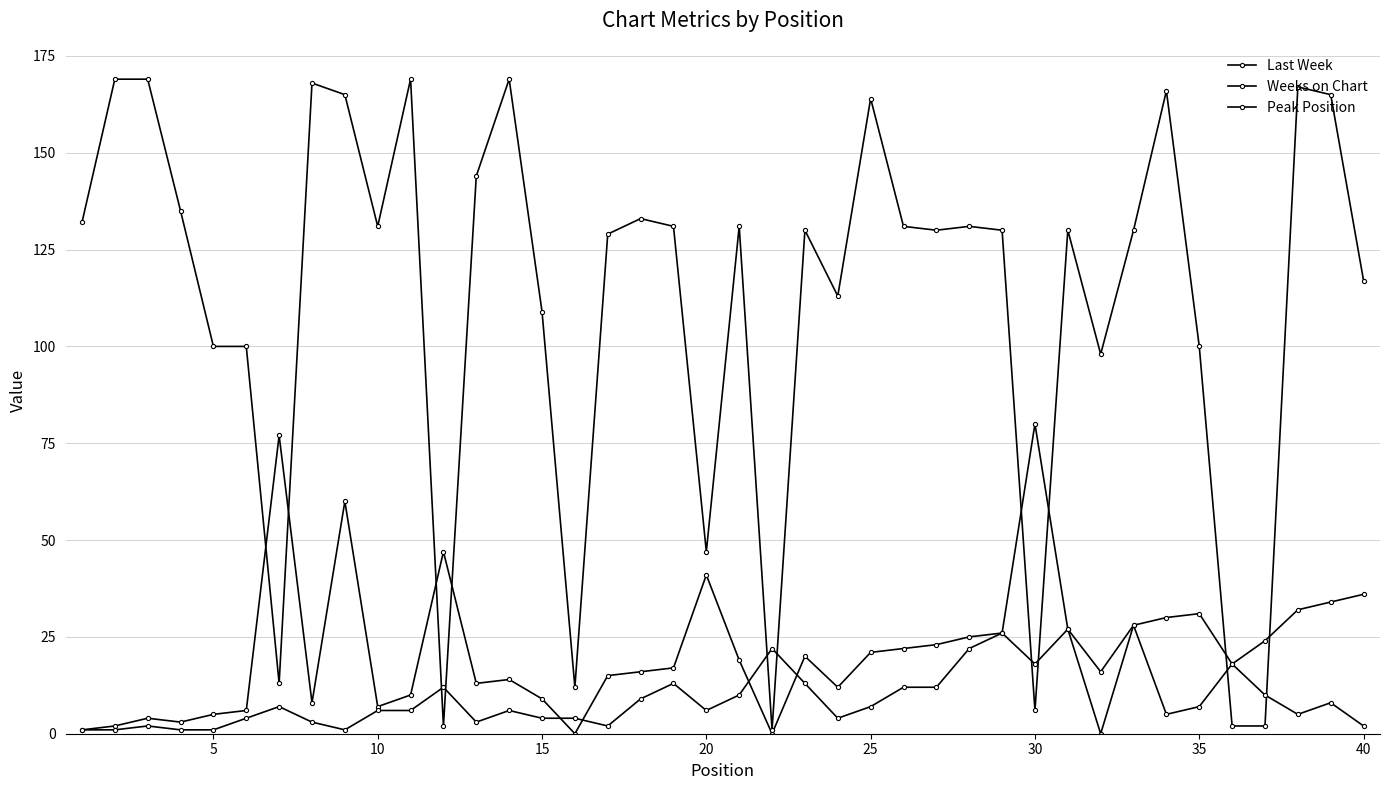

How many categories are shown in the chart?

40